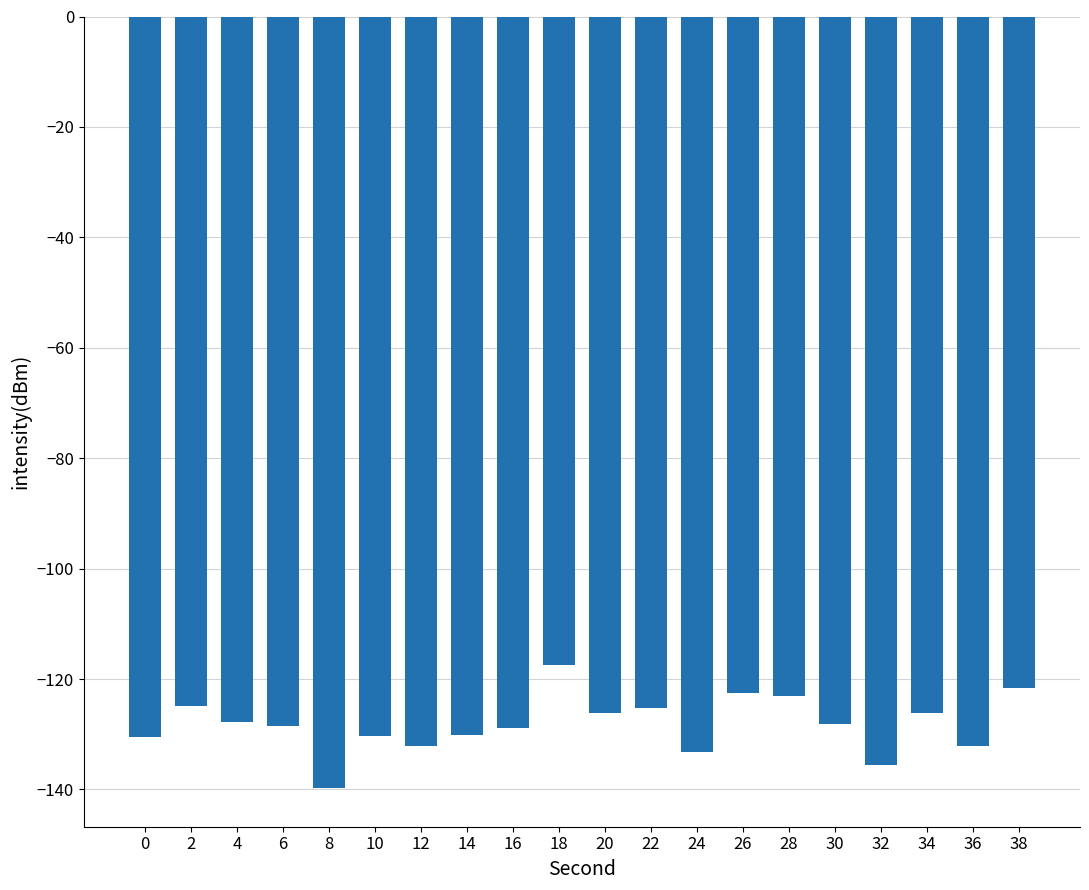

True or false: the data shows -222.0 at 20.

False